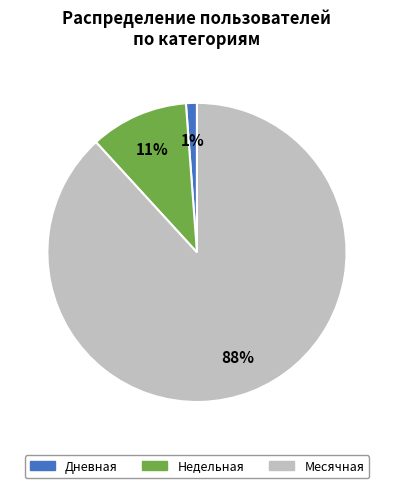

Does any single category account for the majority?

Yes